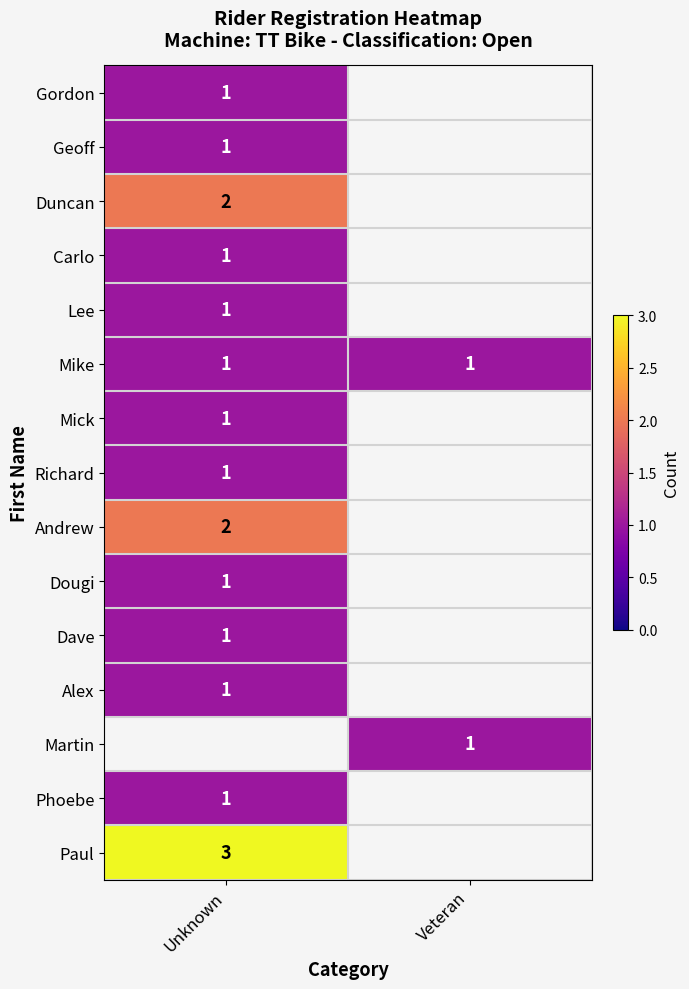

The Alex series shows 0 at Unknown. True or false?

False